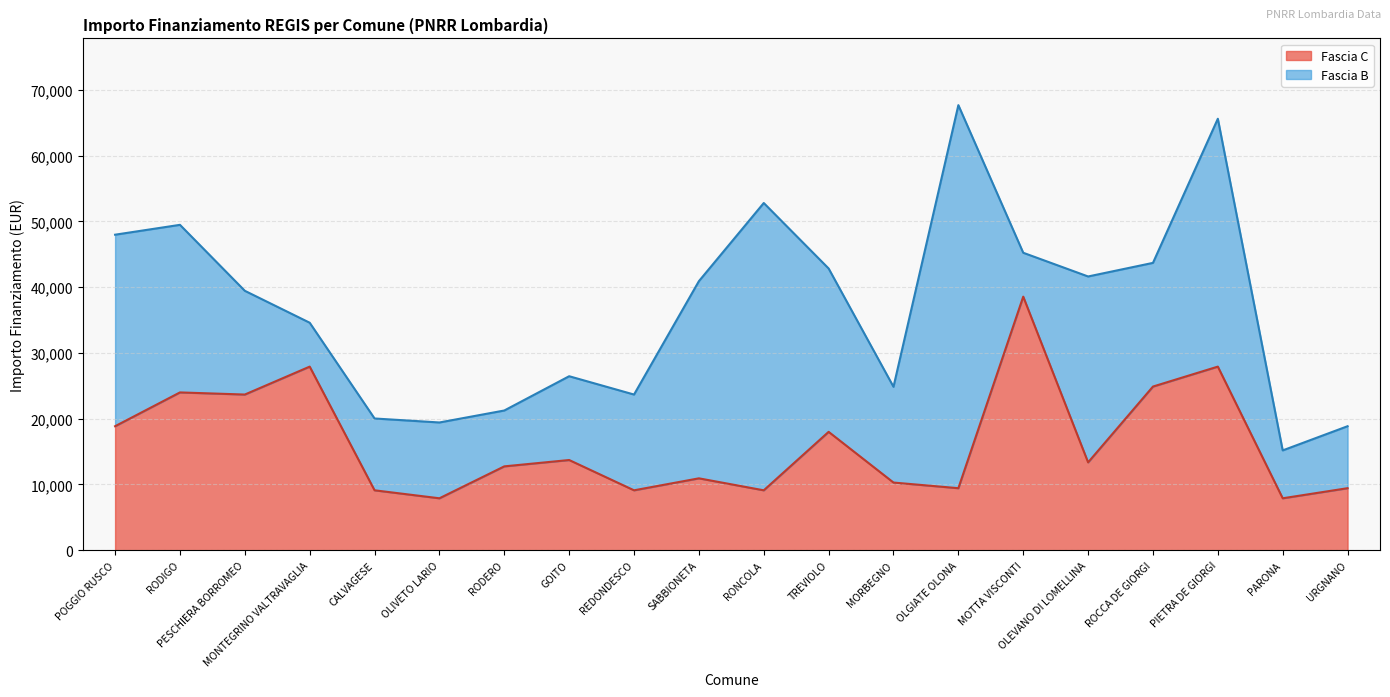

What is the label of the 18th point from the right?

PESCHIERA BORROMEO